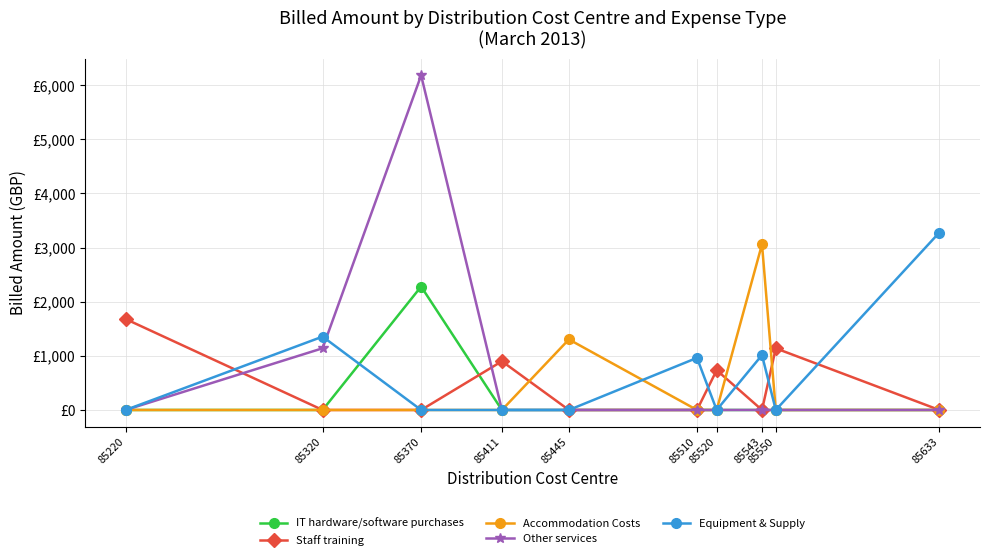

The Other services series shows 0.0 at 85633. True or false?

True